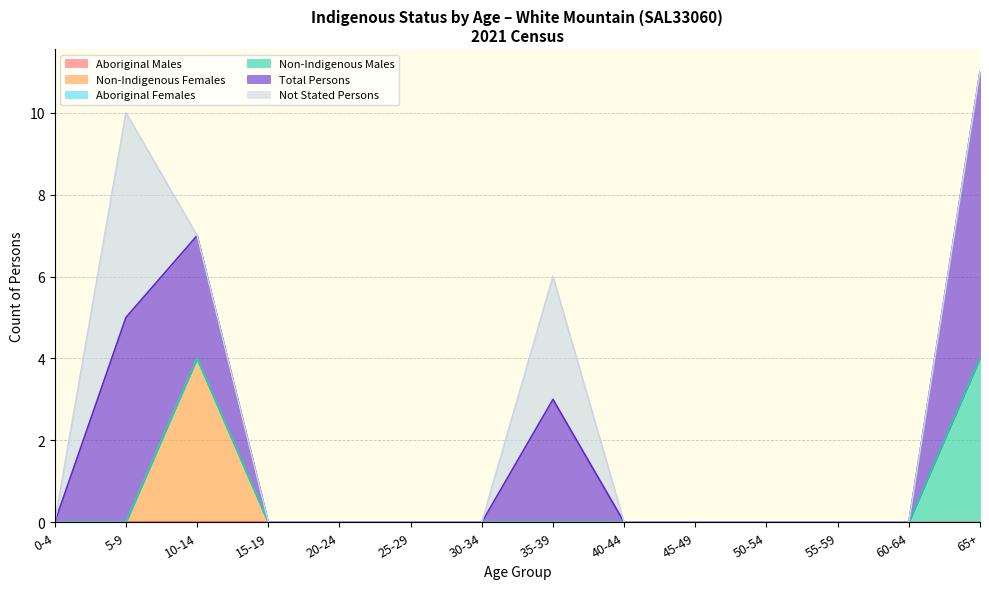

Which category has the lowest value across all series?

0-4 years